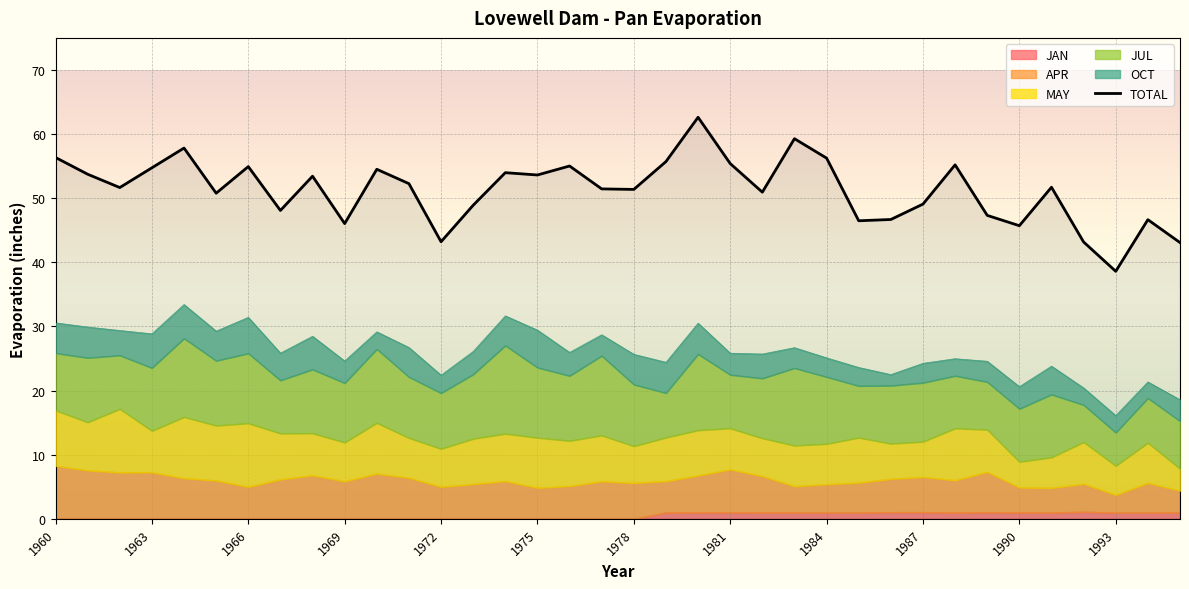

What is the total value across all series at 1974?

85.6